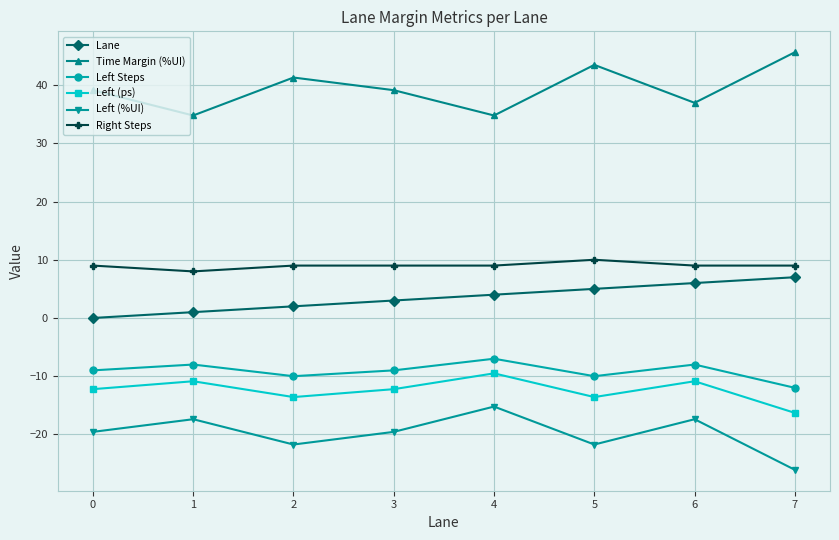

True or false: Right Steps has a value of 4.7 at 5.

False